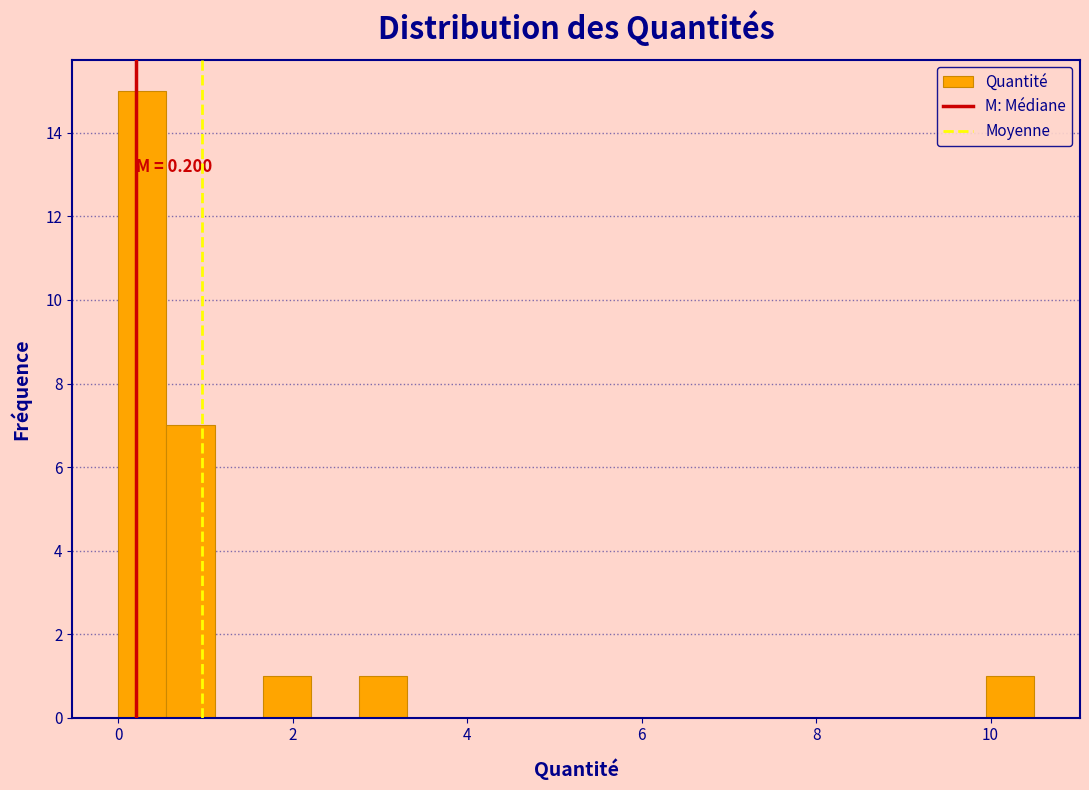

Around what value on the x-axis is the tallest bar? Give the approximate position of its centre, as read against the axis.

0.2